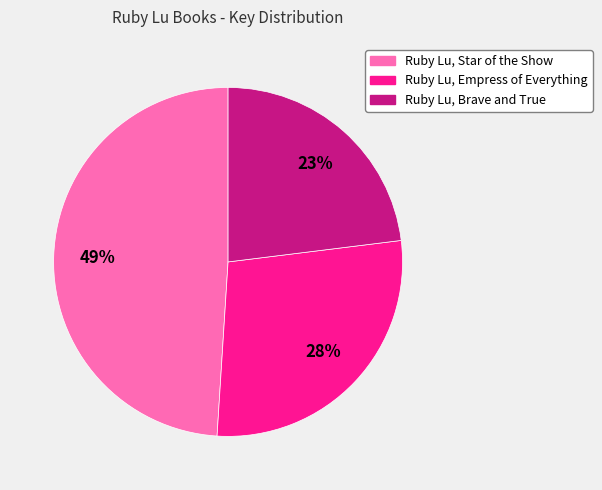

How many slices are in this pie chart?

3